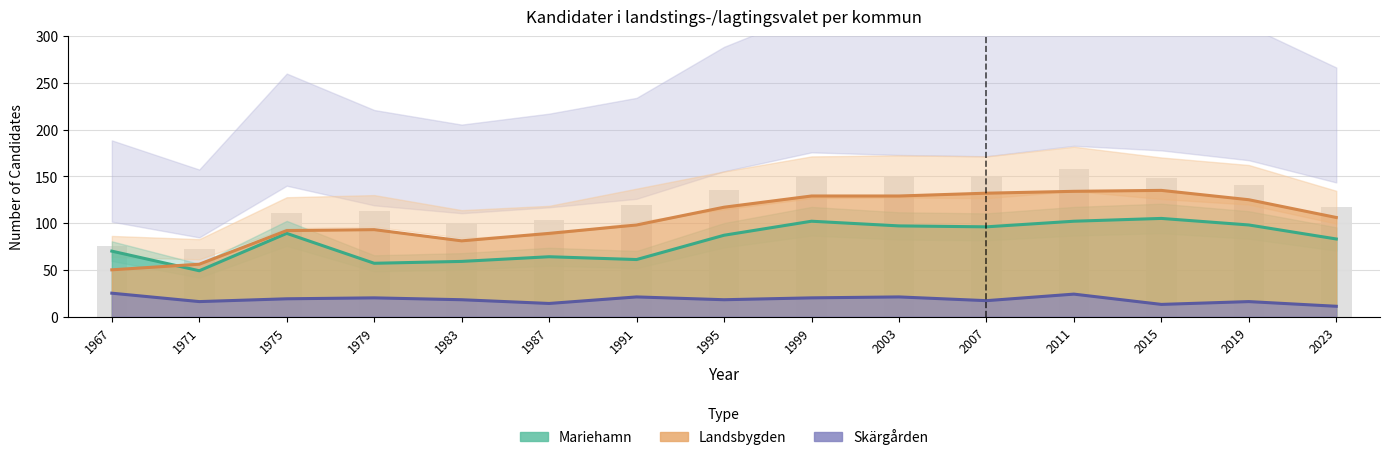

Reading left to right, transcribe all the data shown in this chart.

Mariehamn: 1967=70	1971=49	1975=89	1979=57	1983=59	1987=64	1991=61	1995=87	1999=102	2003=97	2007=96	2011=102	2015=105	2019=98	2023=83
Landskomm.: 1967=75	1971=72	1975=111	1979=113	1983=99	1987=103	1991=119	1995=135	1999=149	2003=150	2007=149	2011=158	2015=148	2019=141	2023=117
Landsbygden: 1967=50	1971=56	1975=92	1979=93	1983=81	1987=89	1991=98	1995=117	1999=129	2003=129	2007=132	2011=134	2015=135	2019=125	2023=106
Skärgården: 1967=25	1971=16	1975=19	1979=20	1983=18	1987=14	1991=21	1995=18	1999=20	2003=21	2007=17	2011=24	2015=13	2019=16	2023=11